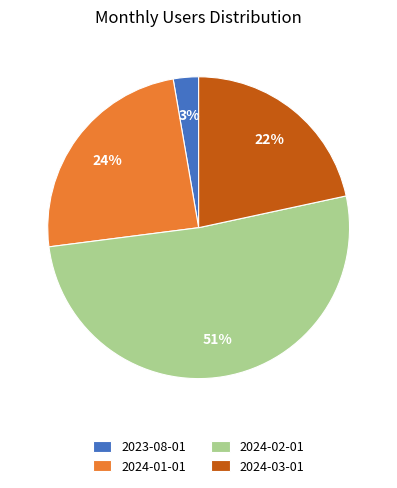

To the nearest percent, what percentage of the pie is 2024-01-01?

24%